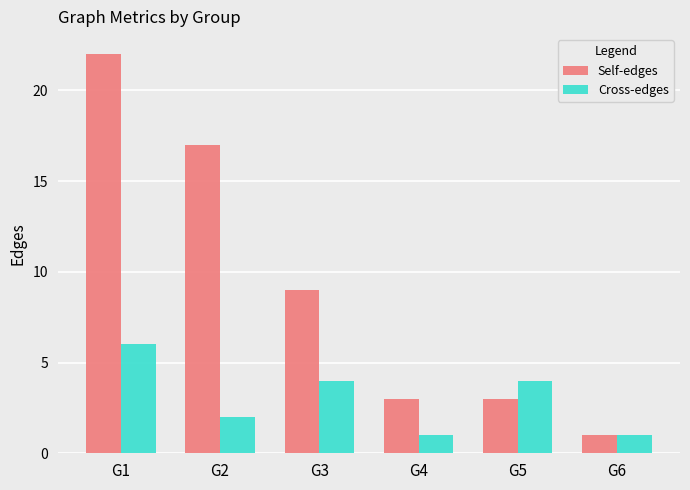

How many Cross-edges values are between 1 and 4?

5